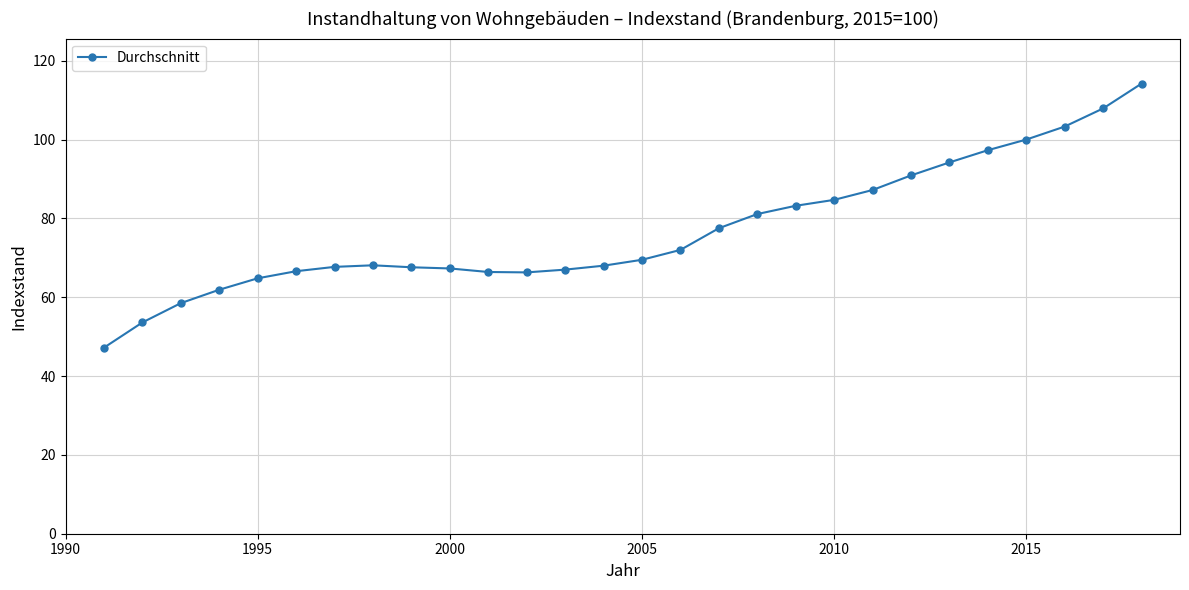

What is the smallest value displayed?

47.2